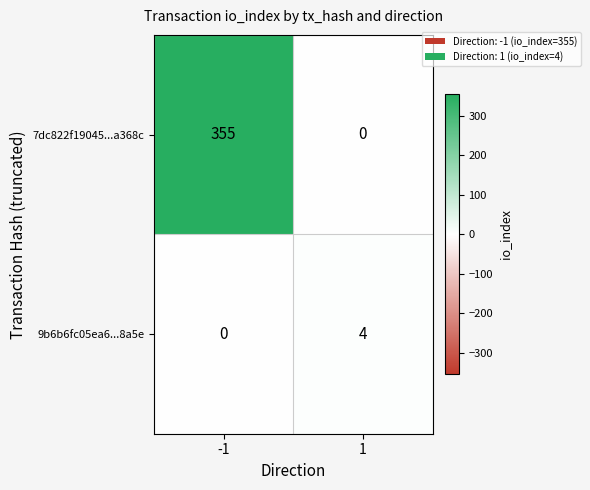

The value of 7dc822f19045...a368c at 1 is 0. True or false?

True